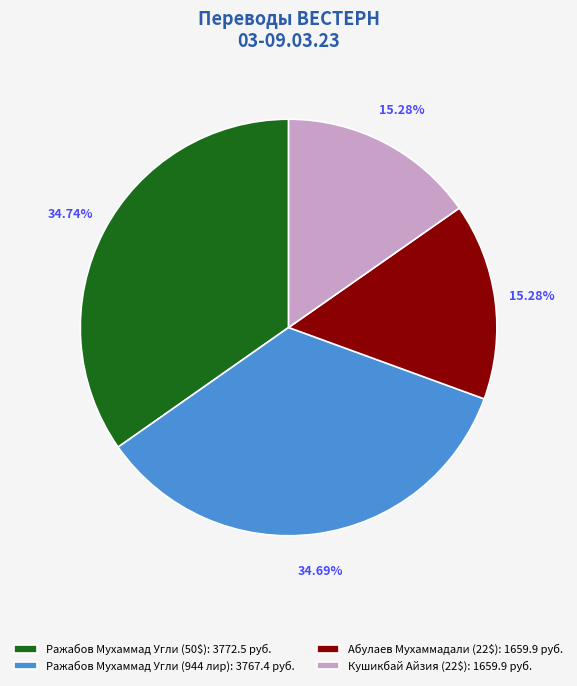

What percentage is the Ражабов Мухаммад Угли (944 лир) slice, to the nearest percent?

35%